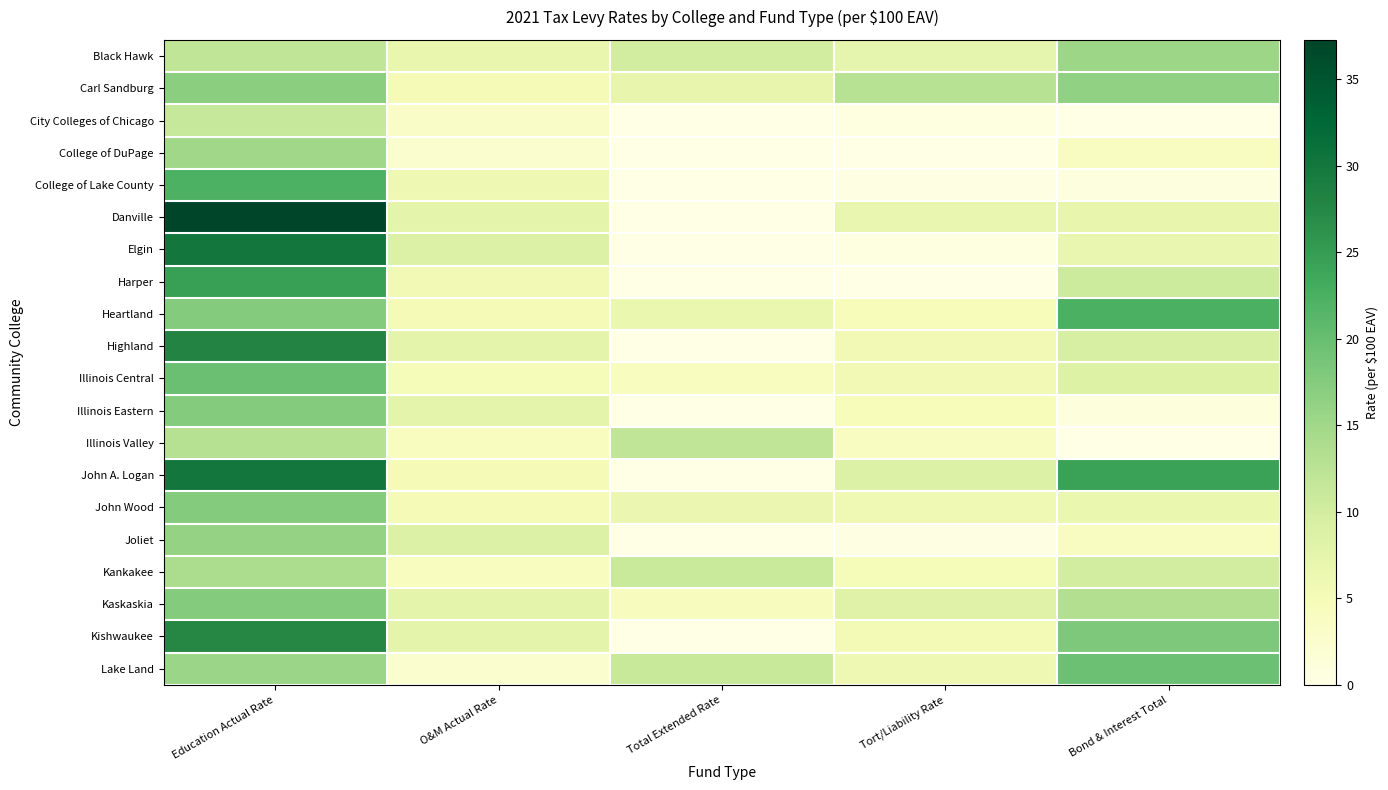

Reading left to right, list all the values displayed in this chart.

Black Hawk: Education Actual Rate=11.9	O&M Actual Rate=7.0	Total Extended Rate=10.0	Tort/Liability Rate=7.3	Bond & Interest Total=15.4
Carl Sandburg: Education Actual Rate=17.0	O&M Actual Rate=5.0	Total Extended Rate=7.1	Tort/Liability Rate=12.8	Bond & Interest Total=16.4
City Colleges of Chicago: Education Actual Rate=11.2	O&M Actual Rate=3.3	Total Extended Rate=0.0	Tort/Liability Rate=0.5	Bond & Interest Total=0.0
College of DuPage: Education Actual Rate=15.1	O&M Actual Rate=2.5	Total Extended Rate=0.0	Tort/Liability Rate=0.0	Bond & Interest Total=3.8
College of Lake County: Education Actual Rate=22.1	O&M Actual Rate=5.9	Total Extended Rate=0.0	Tort/Liability Rate=0.2	Bond & Interest Total=0.7
Danville: Education Actual Rate=37.3	O&M Actual Rate=7.5	Total Extended Rate=0.0	Tort/Liability Rate=6.8	Bond & Interest Total=7.1
Elgin: Education Actual Rate=29.9	O&M Actual Rate=8.8	Total Extended Rate=0.0	Tort/Liability Rate=0.5	Bond & Interest Total=6.8
Harper: Education Actual Rate=24.5	O&M Actual Rate=5.7	Total Extended Rate=0.0	Tort/Liability Rate=0.0	Bond & Interest Total=10.6
Heartland: Education Actual Rate=17.5	O&M Actual Rate=5.0	Total Extended Rate=6.6	Tort/Liability Rate=4.4	Bond & Interest Total=22.4
Highland: Education Actual Rate=28.0	O&M Actual Rate=7.5	Total Extended Rate=0.0	Tort/Liability Rate=5.5	Bond & Interest Total=9.5
Illinois Central: Education Actual Rate=19.8	O&M Actual Rate=5.0	Total Extended Rate=4.0	Tort/Liability Rate=5.7	Bond & Interest Total=8.5
Illinois Eastern: Education Actual Rate=17.5	O&M Actual Rate=7.5	Total Extended Rate=0.0	Tort/Liability Rate=4.6	Bond & Interest Total=1.0
Illinois Valley: Education Actual Rate=13.0	O&M Actual Rate=4.0	Total Extended Rate=11.9	Tort/Liability Rate=3.8	Bond & Interest Total=0.0
John A. Logan: Education Actual Rate=30.0	O&M Actual Rate=5.0	Total Extended Rate=0.0	Tort/Liability Rate=8.8	Bond & Interest Total=24.2
John Wood: Education Actual Rate=17.5	O&M Actual Rate=5.0	Total Extended Rate=6.5	Tort/Liability Rate=5.8	Bond & Interest Total=6.6
Joliet: Education Actual Rate=16.1	O&M Actual Rate=8.7	Total Extended Rate=0.0	Tort/Liability Rate=0.3	Bond & Interest Total=3.8
Kankakee: Education Actual Rate=14.0	O&M Actual Rate=4.0	Total Extended Rate=11.0	Tort/Liability Rate=4.8	Bond & Interest Total=10.0
Kaskaskia: Education Actual Rate=17.5	O&M Actual Rate=7.5	Total Extended Rate=4.1	Tort/Liability Rate=8.3	Bond & Interest Total=13.4
Kishwaukee: Education Actual Rate=27.5	O&M Actual Rate=7.5	Total Extended Rate=0.0	Tort/Liability Rate=5.2	Bond & Interest Total=18.2
Lake Land: Education Actual Rate=15.5	O&M Actual Rate=2.5	Total Extended Rate=11.1	Tort/Liability Rate=5.9	Bond & Interest Total=19.6